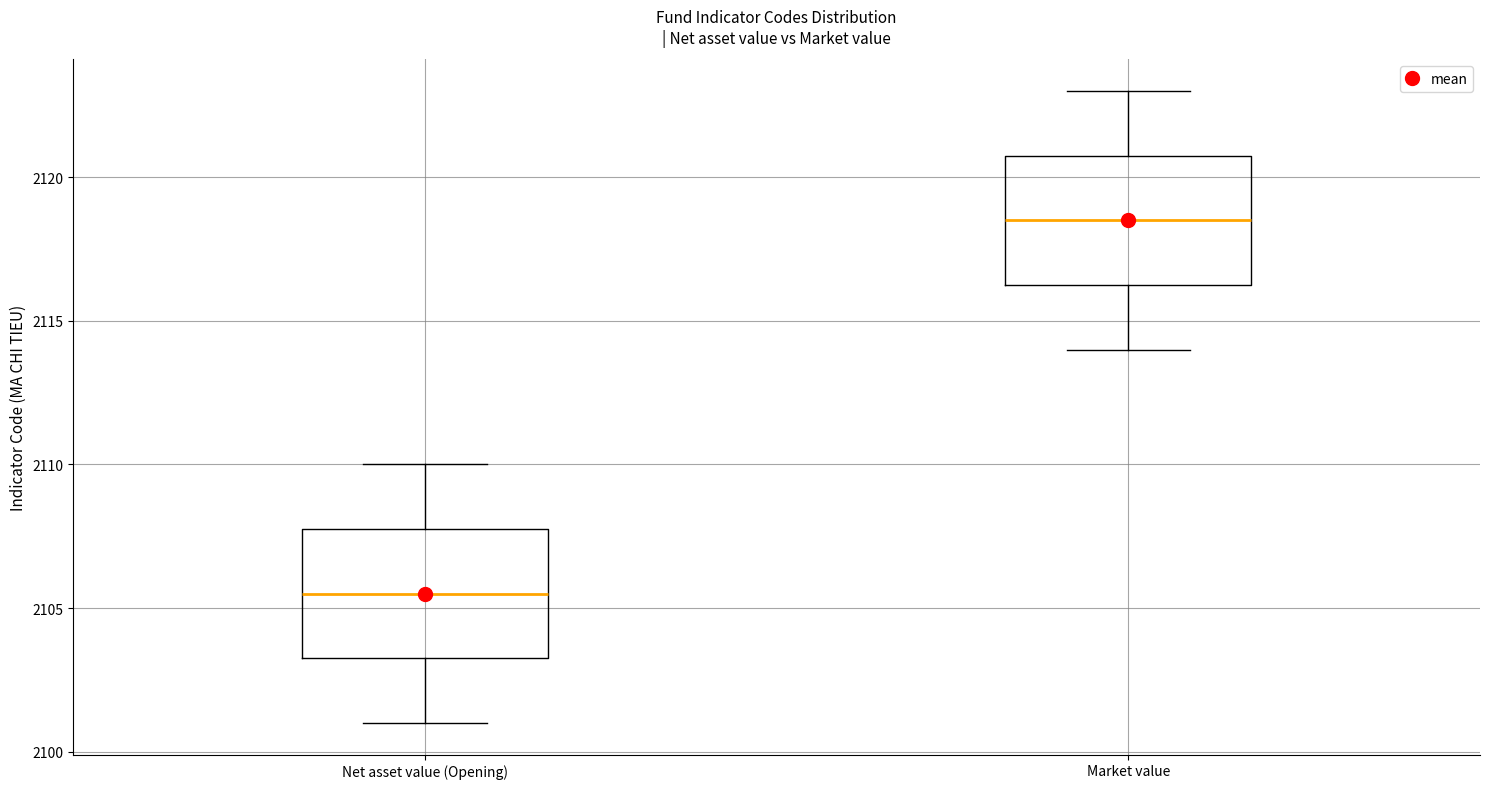

Reading left to right, read every box against the y-axis: the position of its median line, the range the box covers, and the ends of its whiskers. The values are not printed on the chart, so give them approximately, as read against the axis.

Net asset value (Opening): median 2105.5, box 2103.5 to 2108.0, whiskers 2101.0 to 2110.0
Market value: median 2118.5, box 2116.5 to 2121.0, whiskers 2114.0 to 2123.0